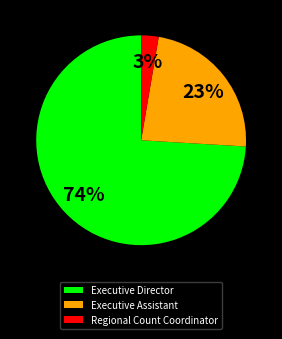

Is the sum of Executive Director and Executive Assistant greater than half?

Yes